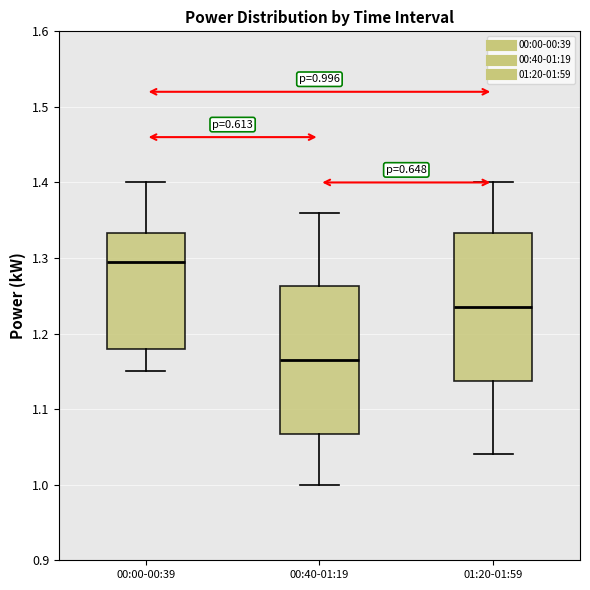

Which box's median line is the highest?

00:00-00:39